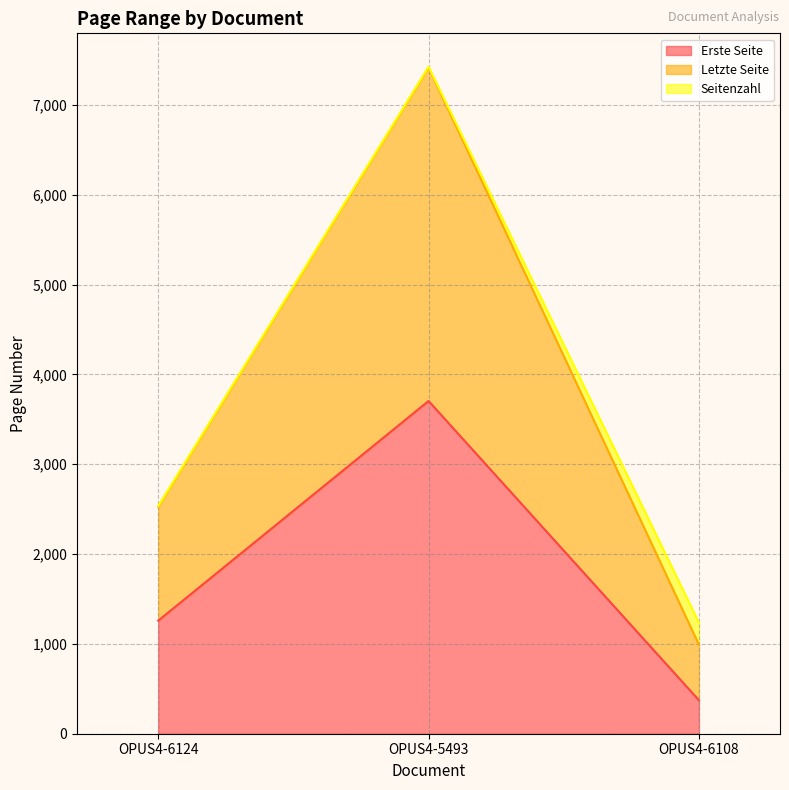

What is the approximate value of Erste Seite at OPUS4-5493, to the nearest 50?

3700